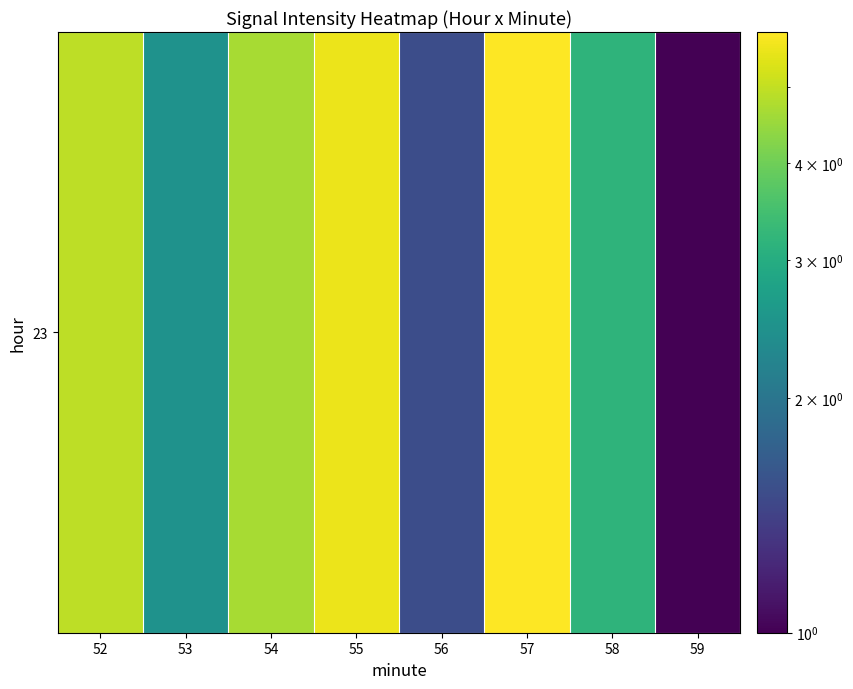

What is the sum of all values?

29.2